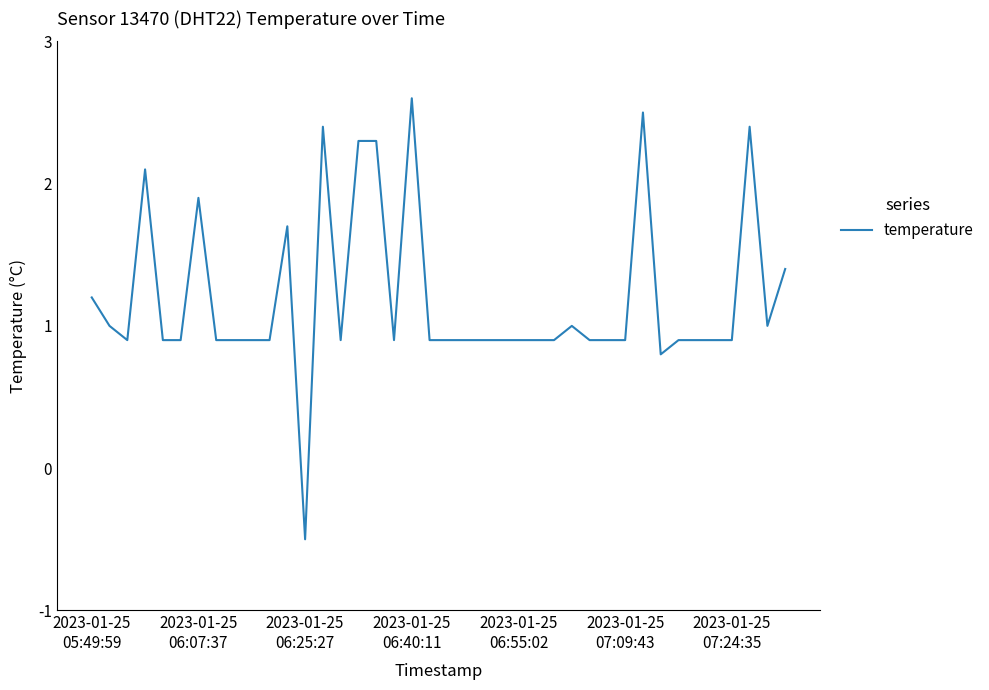

What is the smallest value displayed?

-0.5